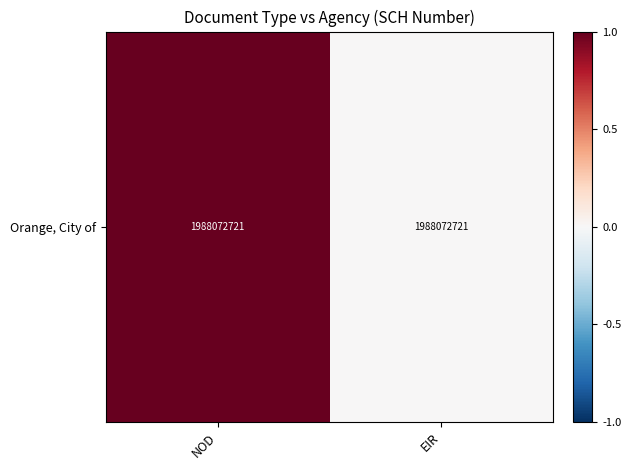

What is the change in value from NOD to EIR?

-1